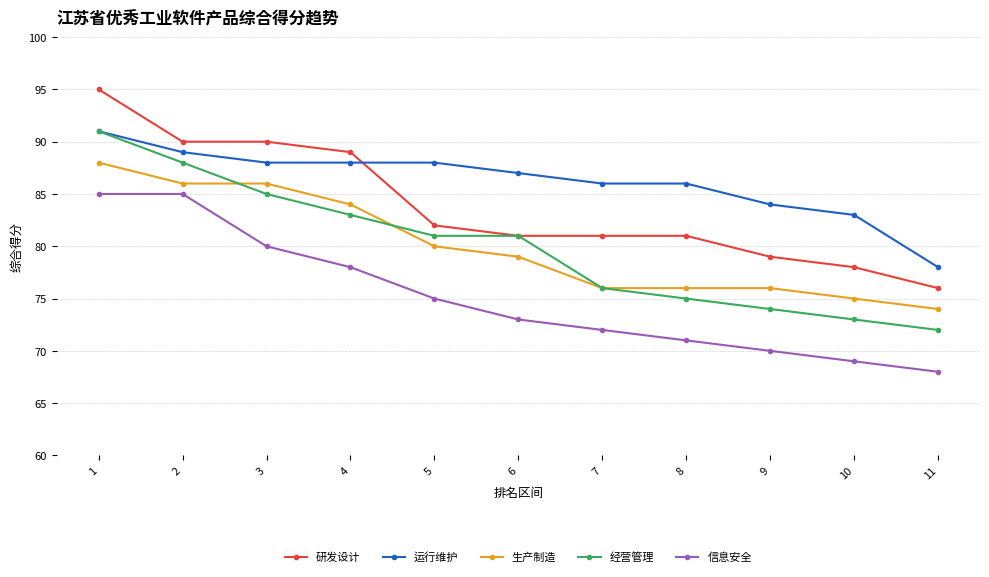

True or false: 运行维护 has more than 2 points higher than both neighbors.

False